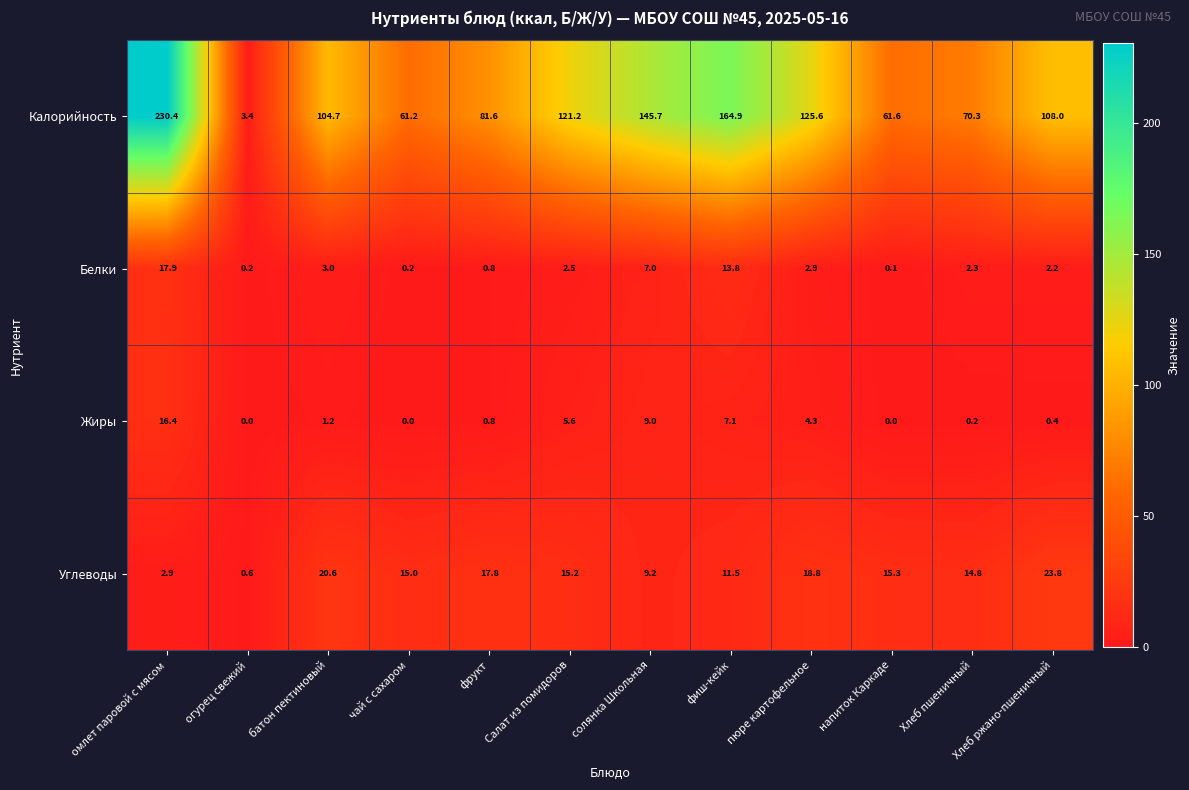

At which label does Белки first exceed 2?

омлет паровой с мясом